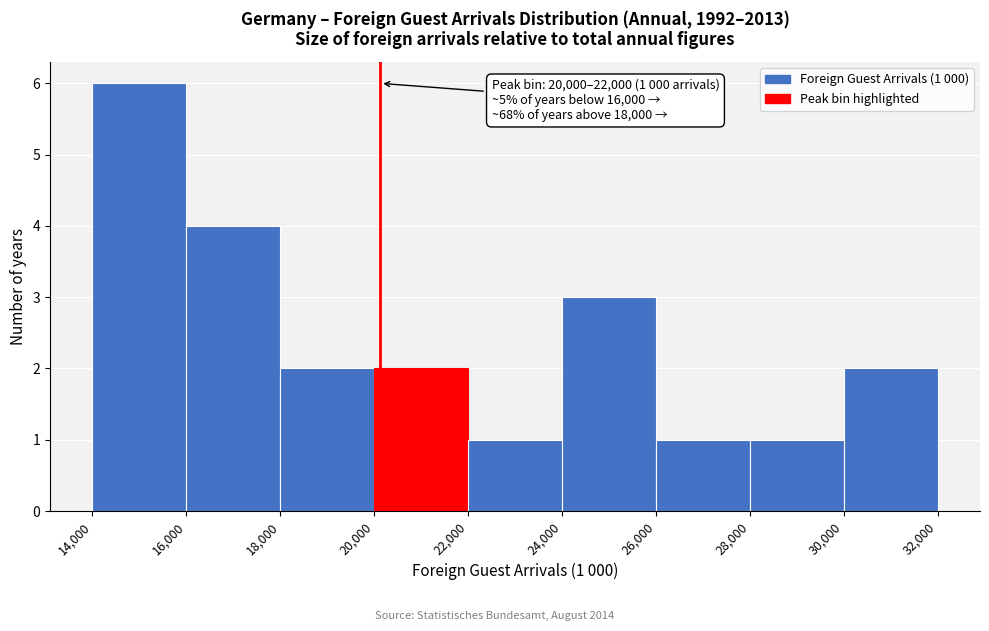

Over which range of the x-axis is the bar tallest?

14,000 to 16,000